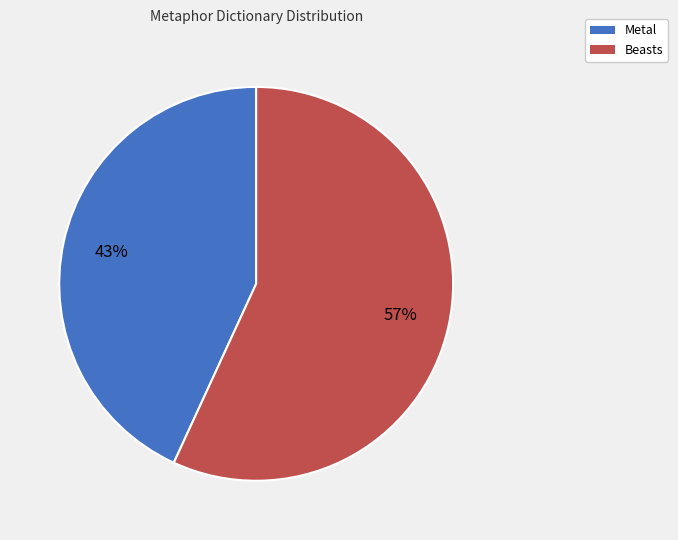

Between Metal and Beasts, which is larger?

Beasts